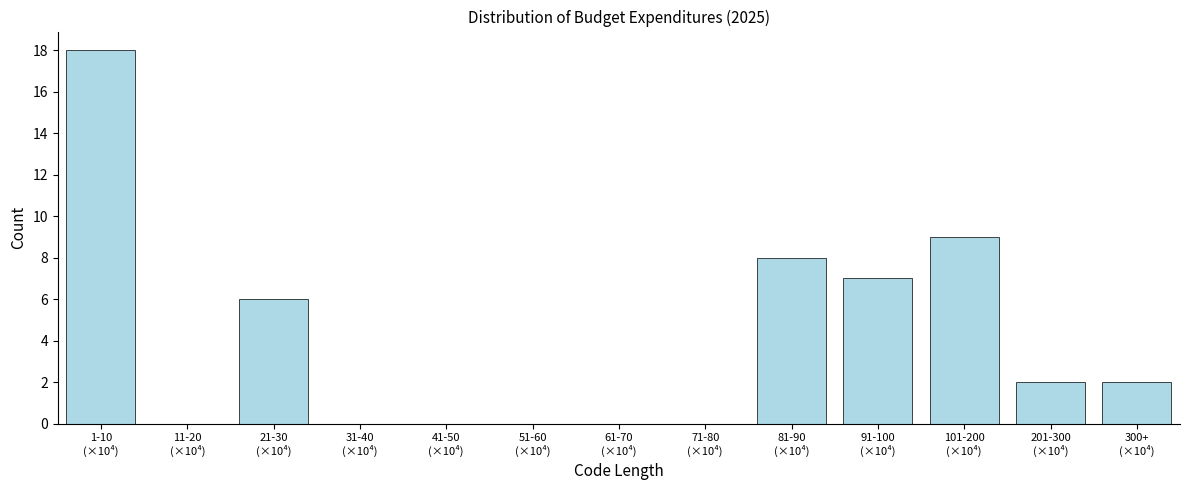

What is the greatest value displayed?

18